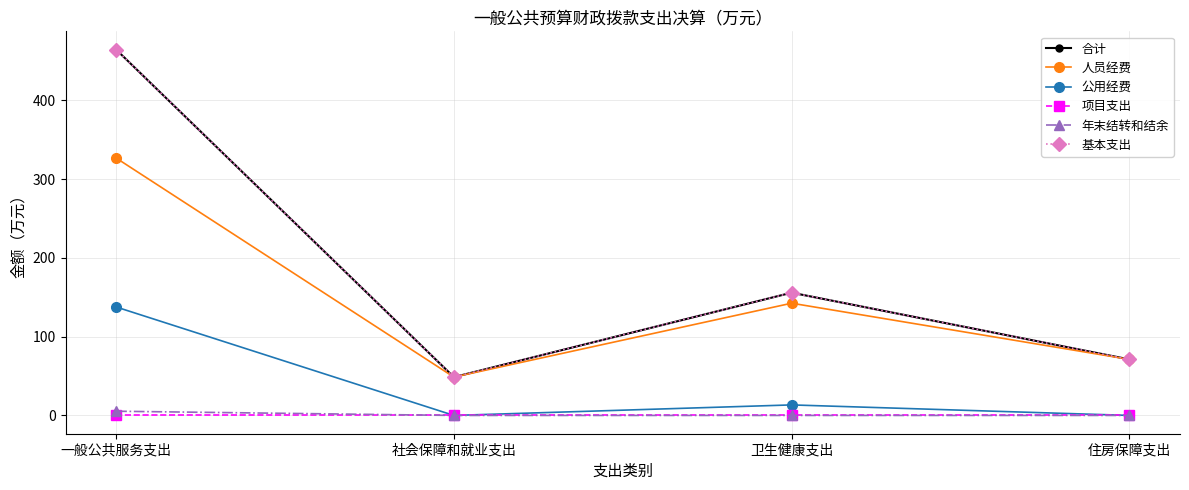

What is the maximum value shown in the chart?

464.4